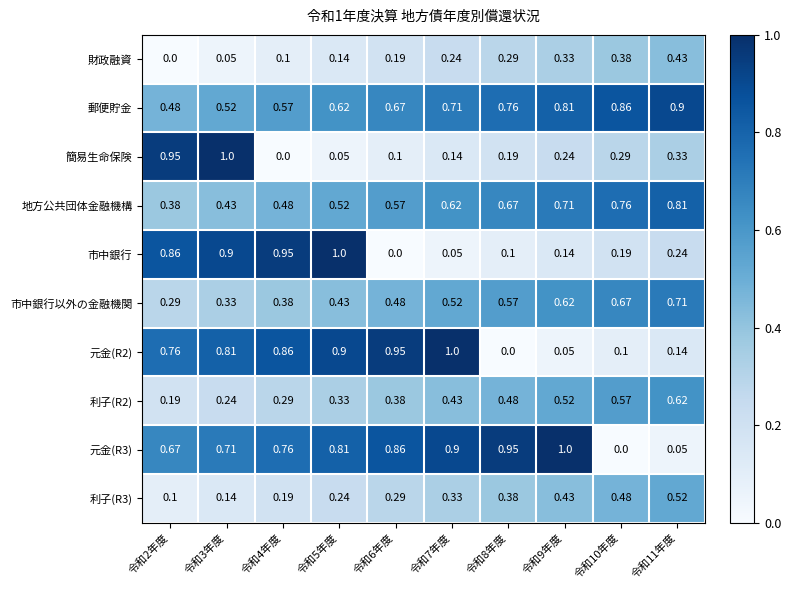

Is the value of 簡易生命保険 at 令和2年度 greater than the value of 郵便貯金 at 令和9年度?

Yes